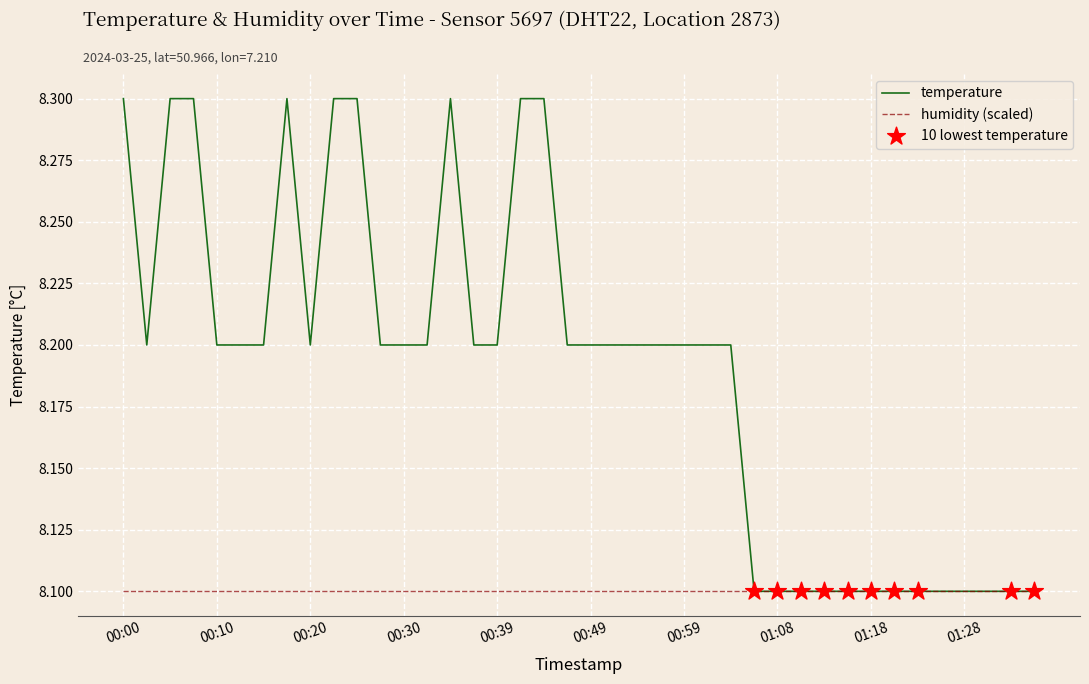

Which series has the widest spread of values?

temperature